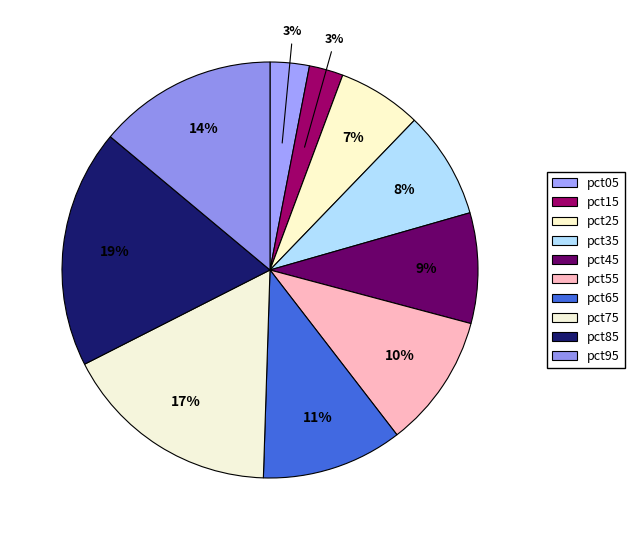

Between pct05 and pct85, which is larger?

pct85